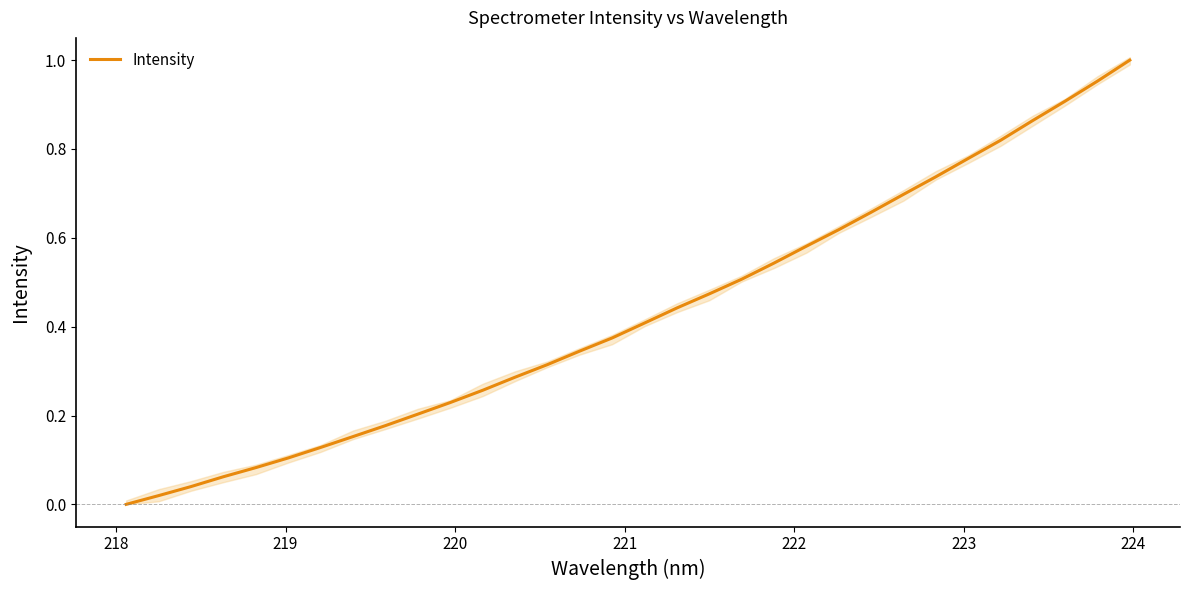

What is the value of the 31st point from the left?

1.0